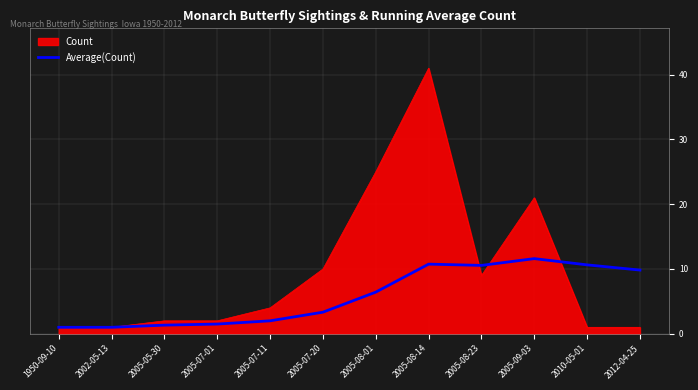

Rank the series at 2005-07-11 from highest to lowest value.

Count, Average(Count)